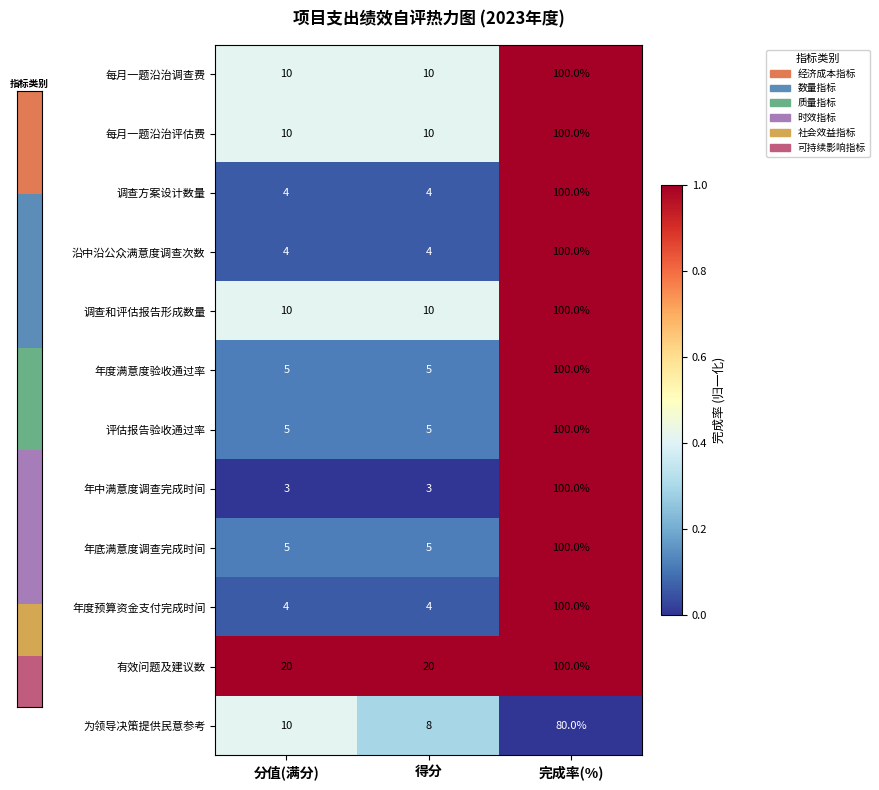

What is the total value across all series at 得分?

88